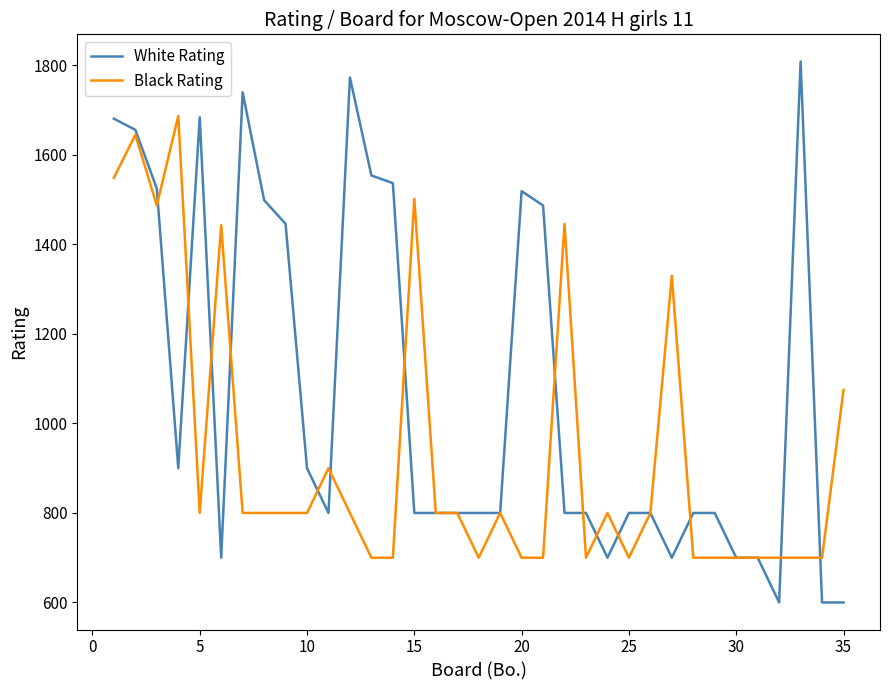

What is the lowest value of the White Rating series?

600